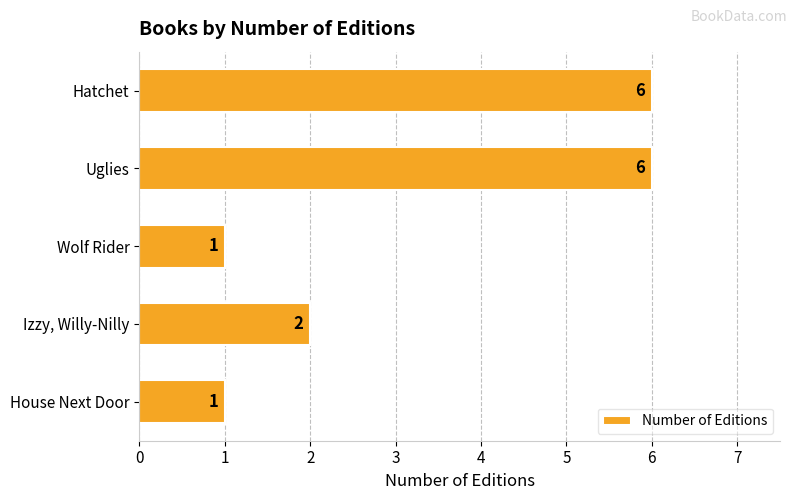

Does the chart contain stacked bars?

No